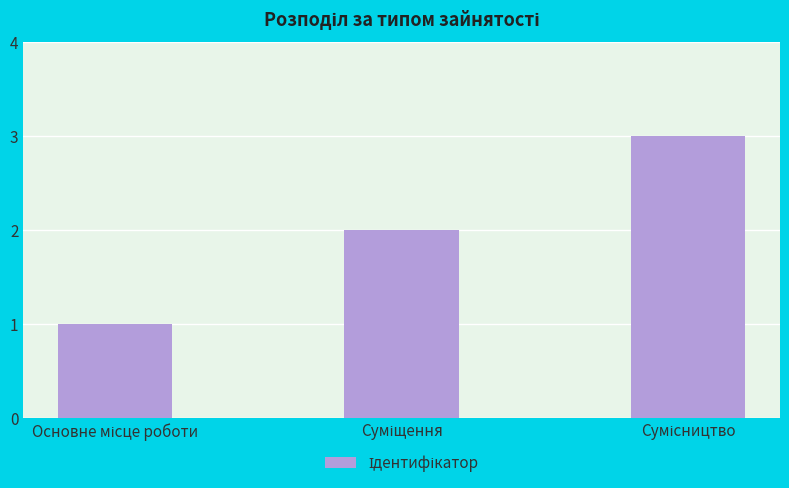

What is the maximum value shown in the chart?

3